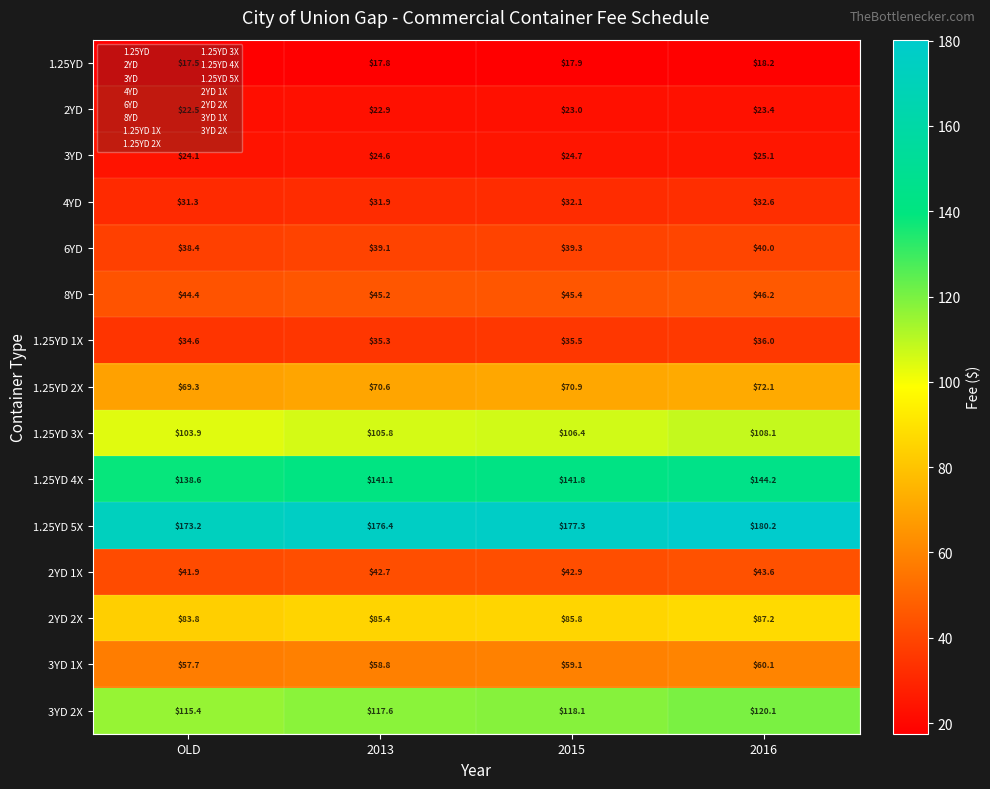

What is the difference between the 4YD values at 2016 and 2013?

0.7